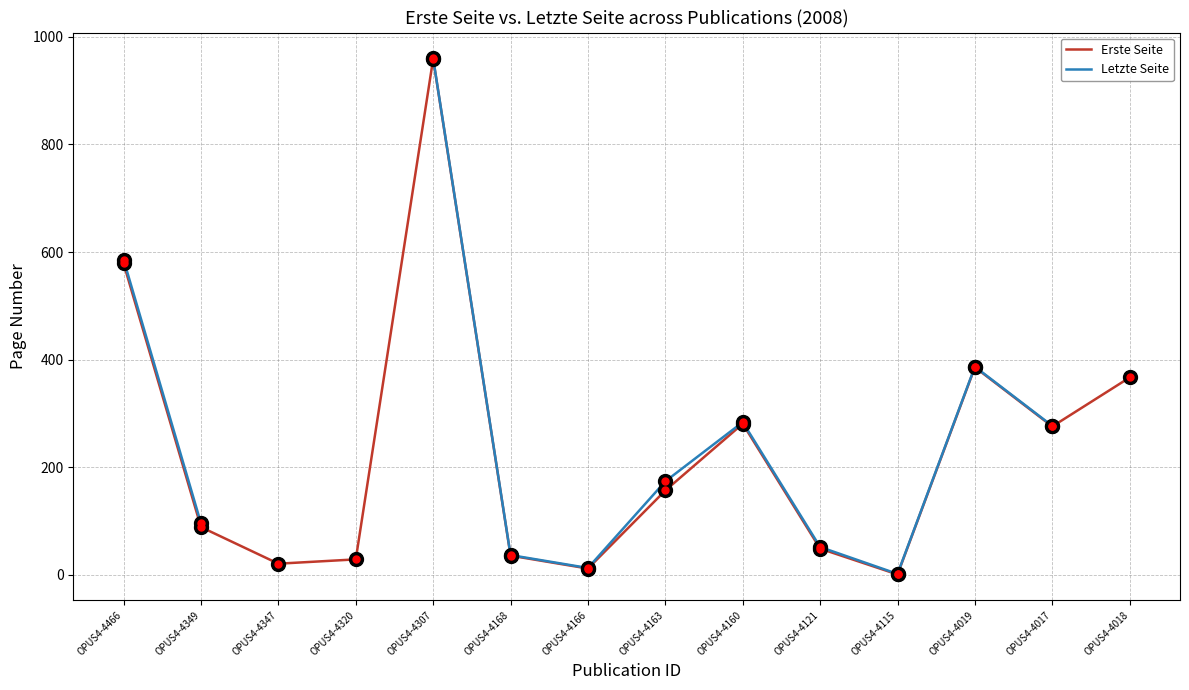

True or false: Erste Seite and Letzte Seite intersect in this chart.

False